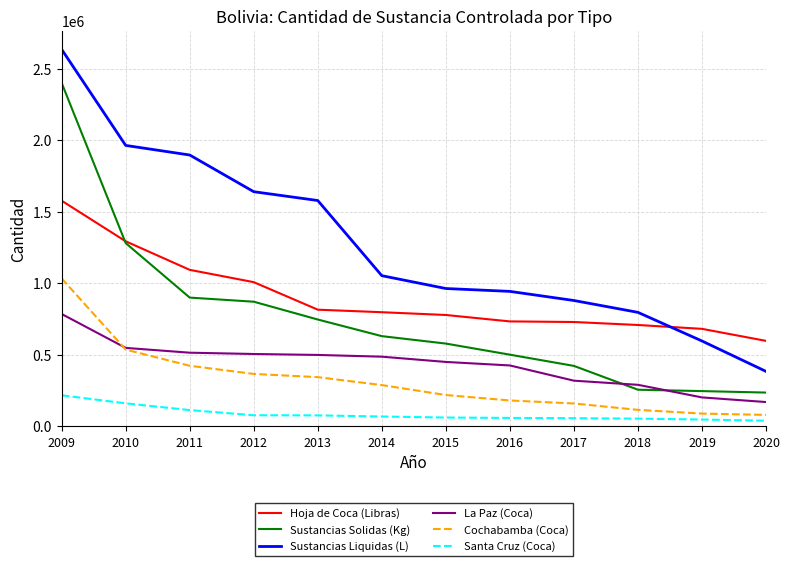

The value of Sustancias Liquidas (L) at 2012 is 418244.4. True or false?

False